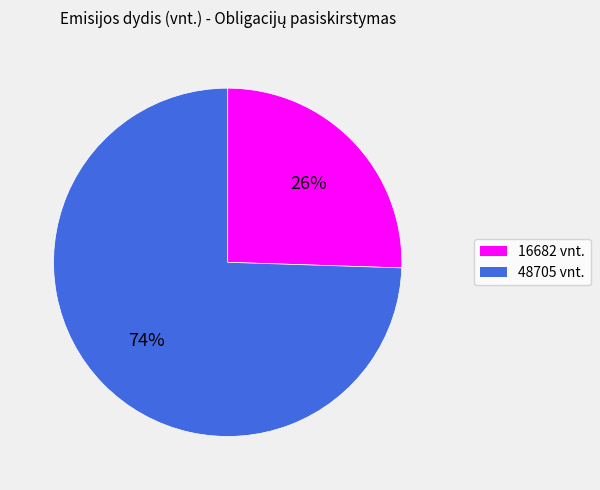

Is there any slice that represents more than half of the pie?

Yes